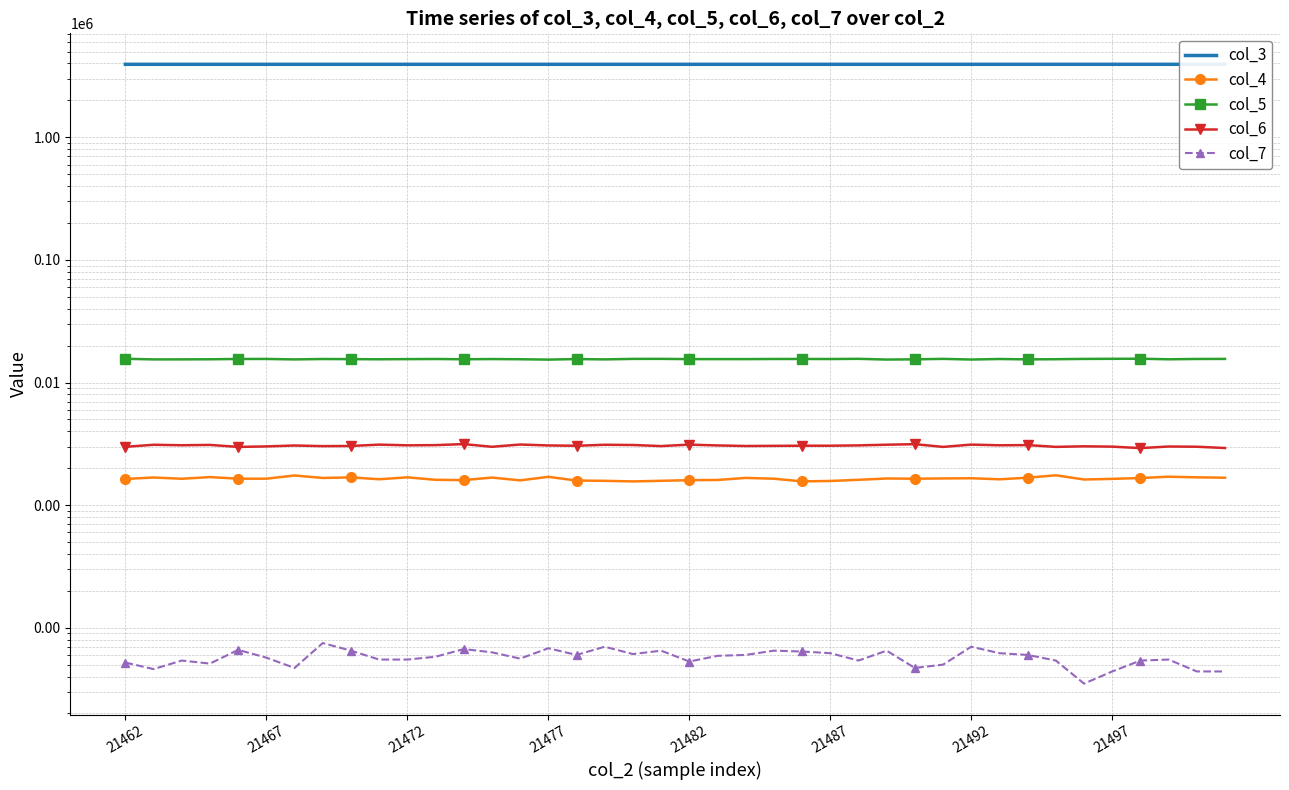

True or false: col_6 and col_5 cross at least once.

False